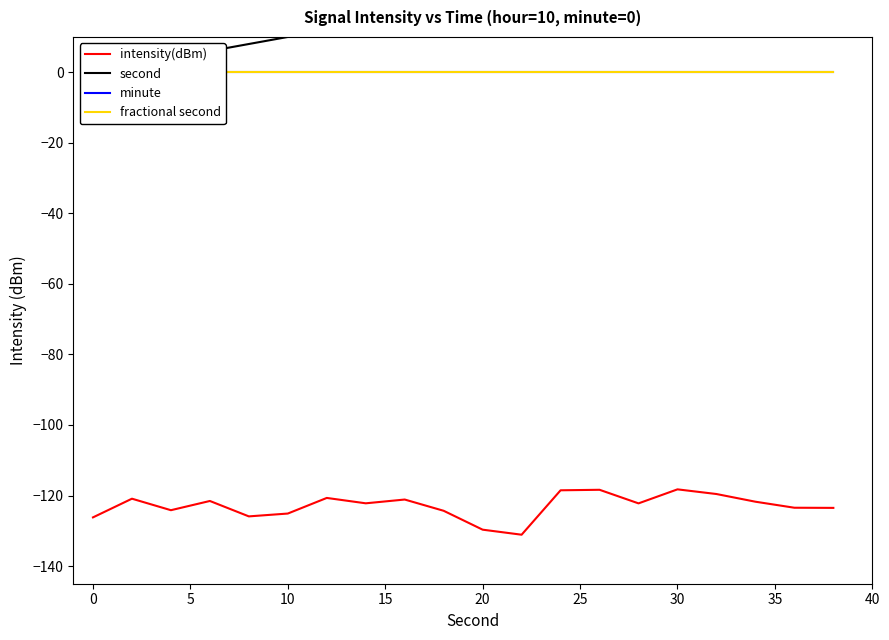

How many series are shown in this chart?

4